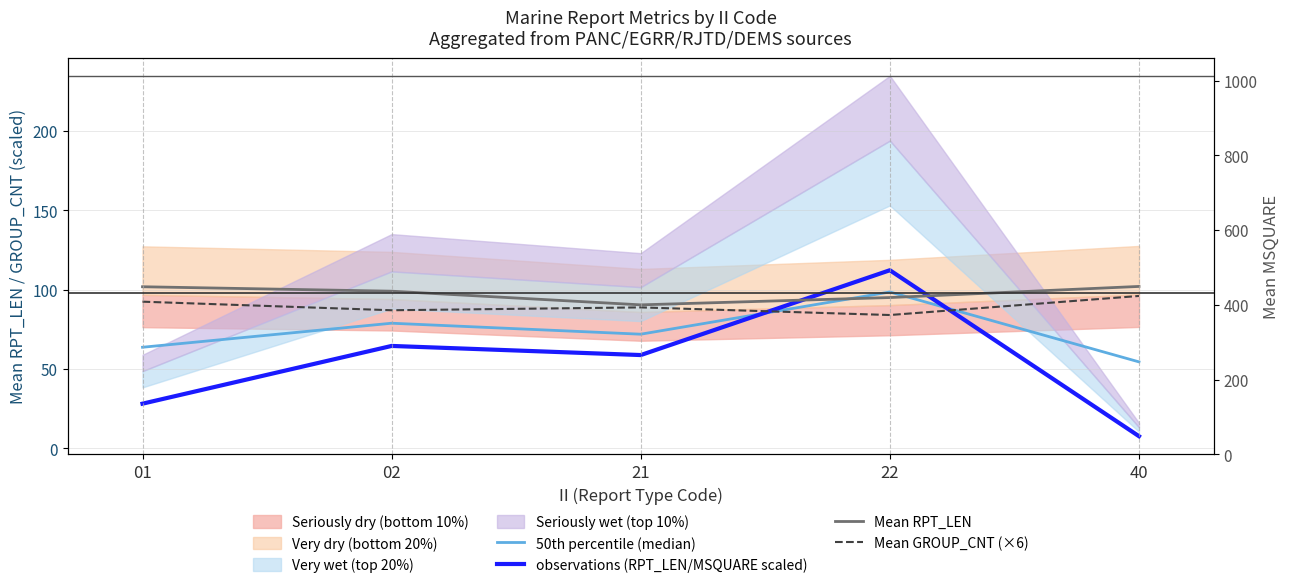

Between 01 and 40, which series saw the biggest shift?

observations (RPT_LEN/MSQUARE scaled)